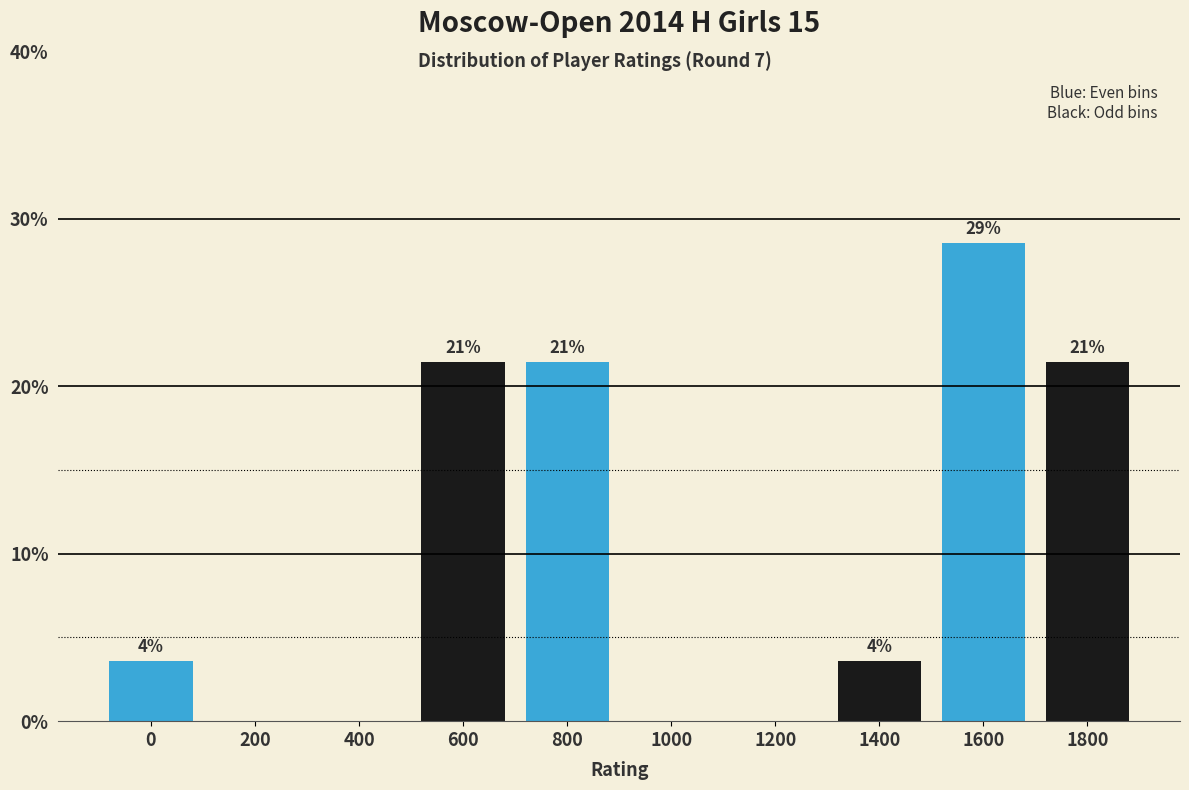

Are the bars horizontal?

No